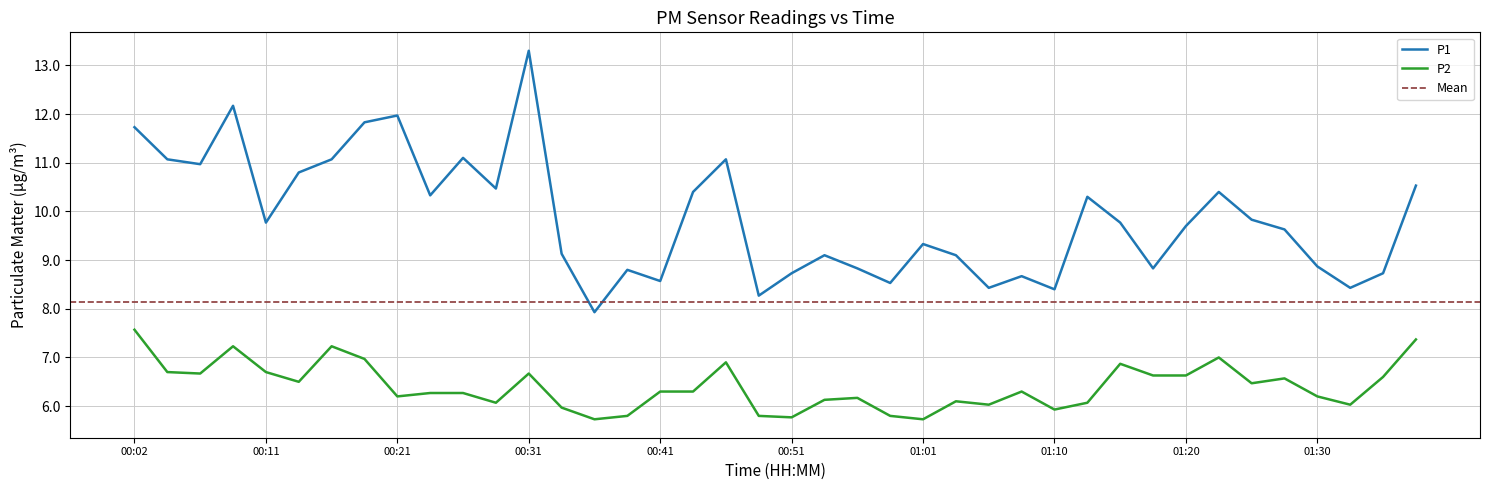

Which series has the largest total across all categories?

P1